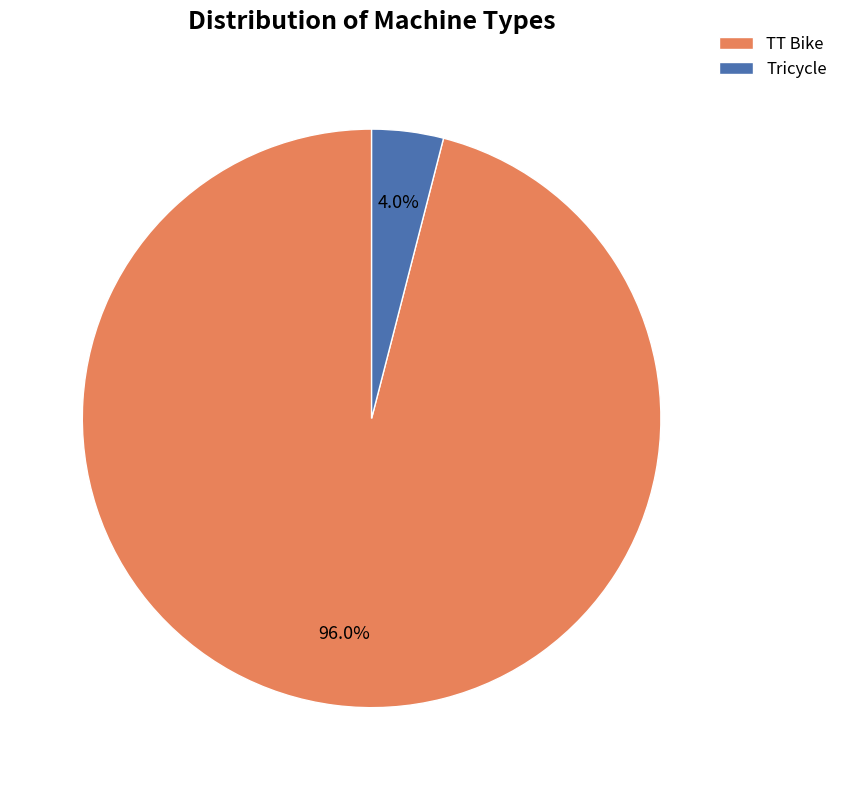

Does any single category account for the majority?

Yes